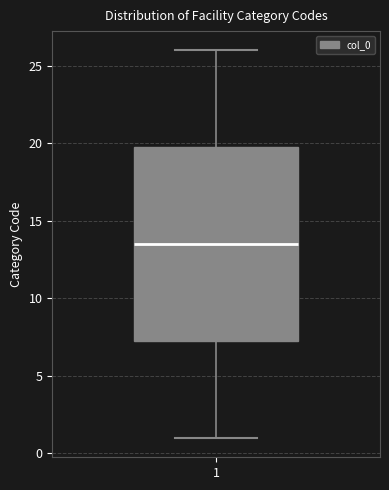

Where does the upper whisker of the box at x = 1 end on the y-axis? The values are not printed on the chart, so give them approximately, as read against the axis.

26.0